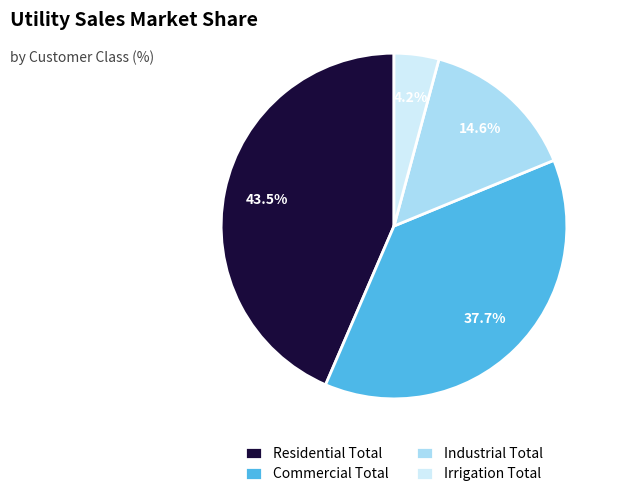

Is Residential Total the majority of the pie?

No